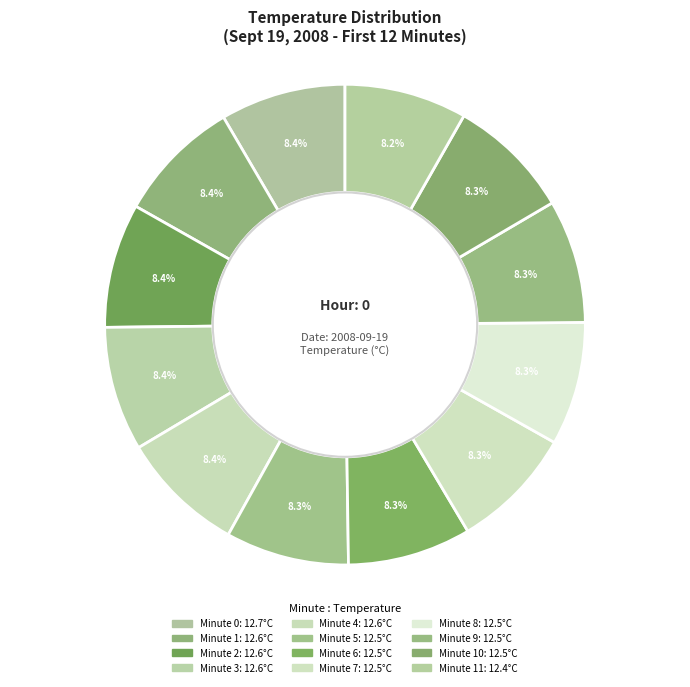

How many segments does this pie chart have?

12